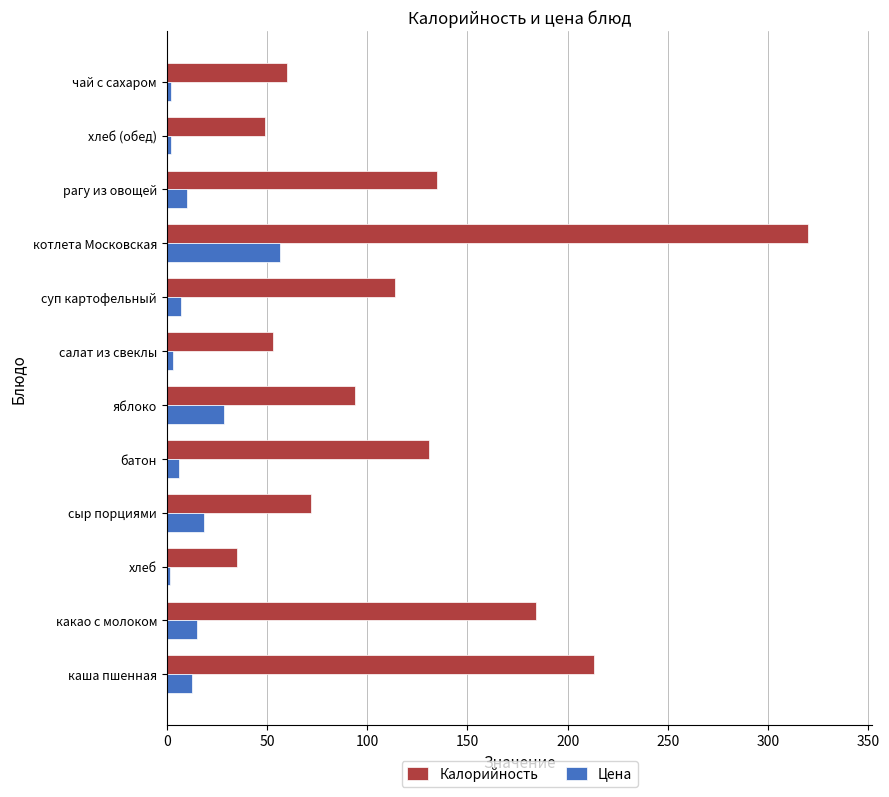

Rank the series at суп картофельный from lowest to highest value.

Цена, Калорийность